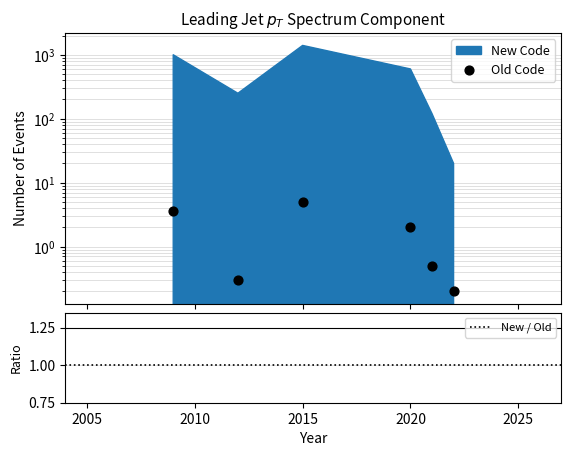

At how many categories does at least one series exceed 6?

6